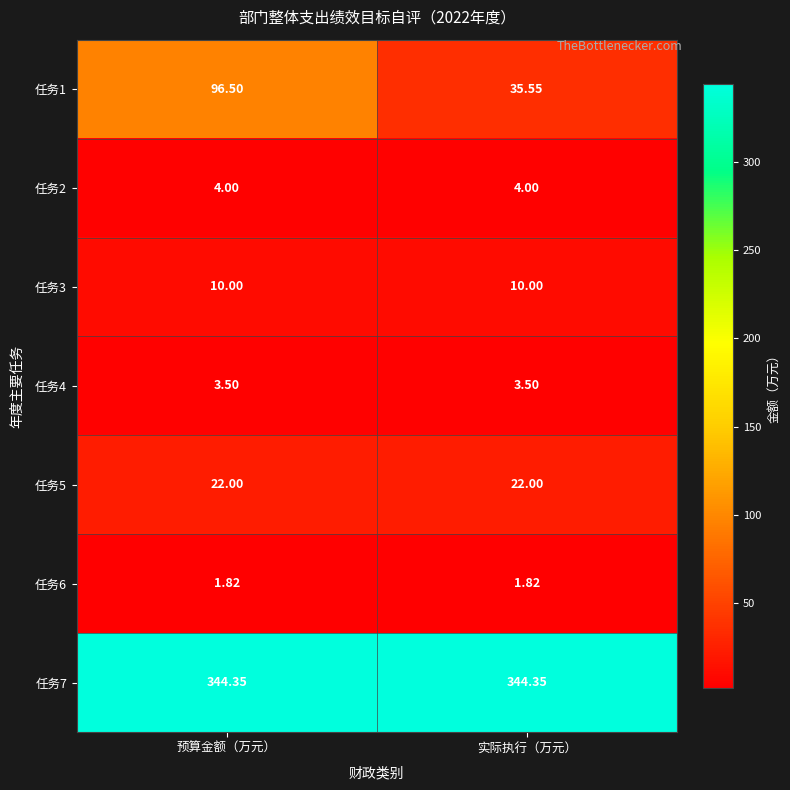

What is the greatest value displayed?

344.4